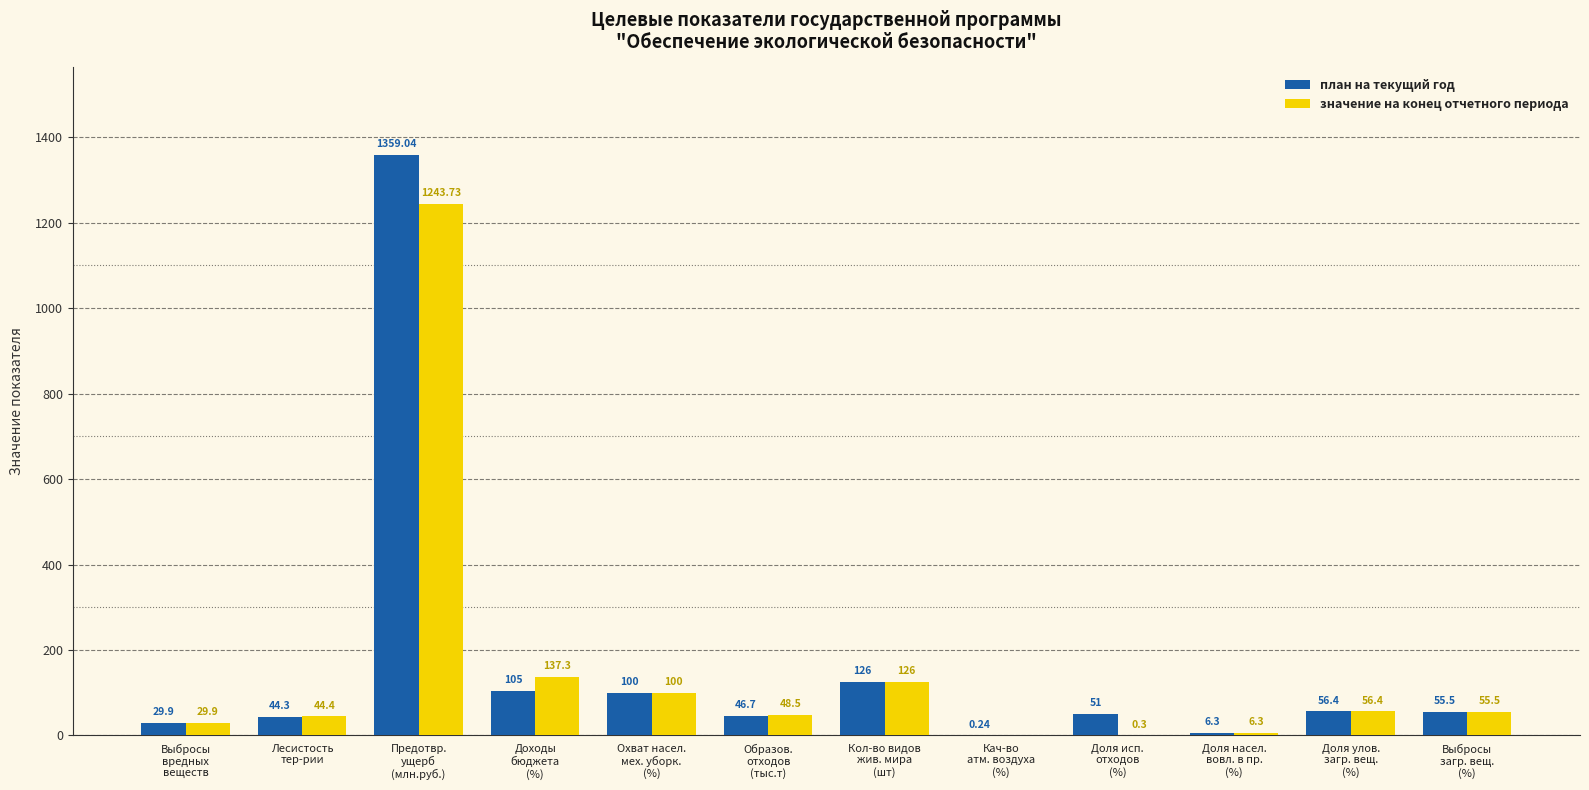

Which series has the largest total across all categories?

план на текущий год